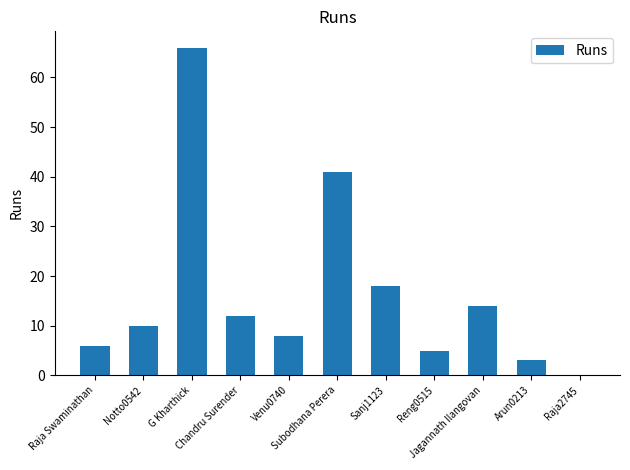

What is the maximum value shown in the chart?

66